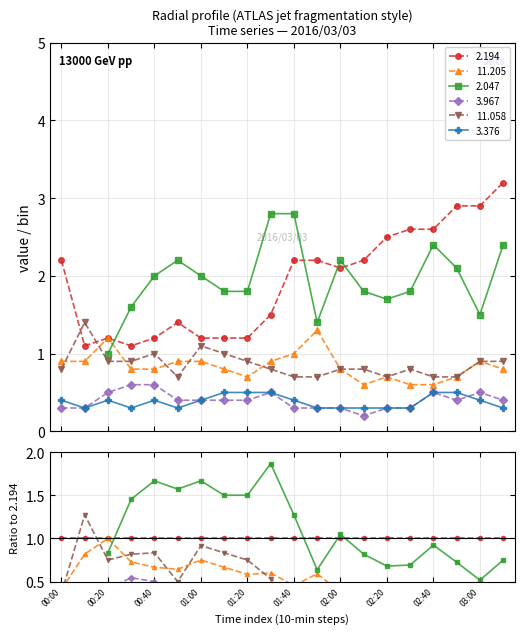

Count the number of categories in the chart.

20